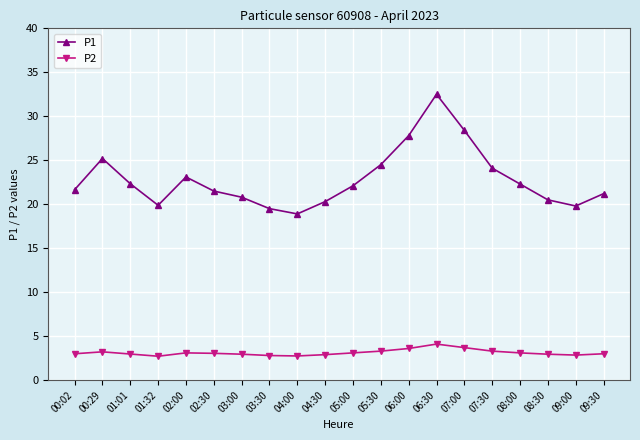

What position from the left is 02:00?

5